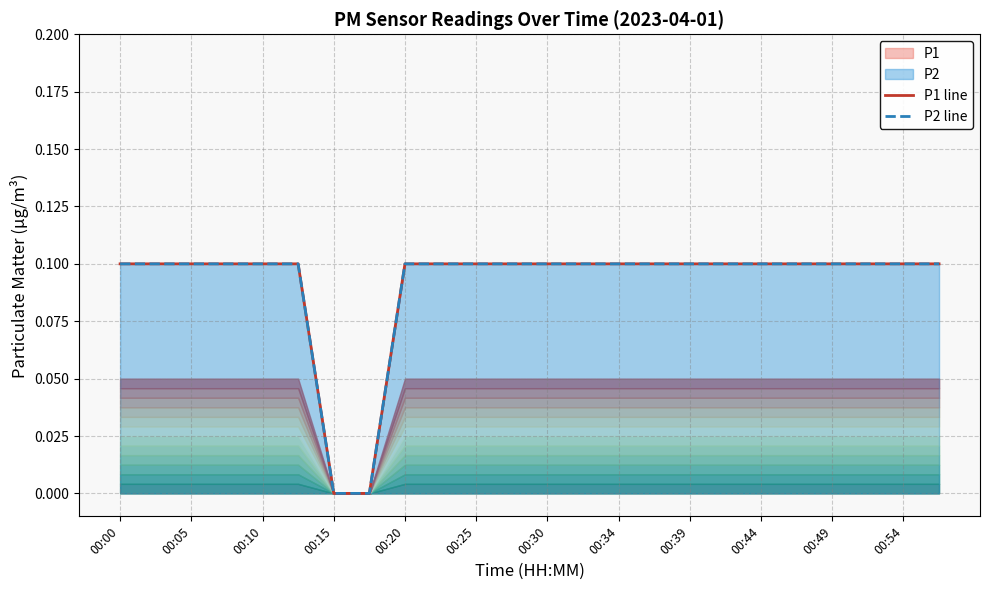

What is the difference between the maximum and second lowest values in the P2 line series?

0.1